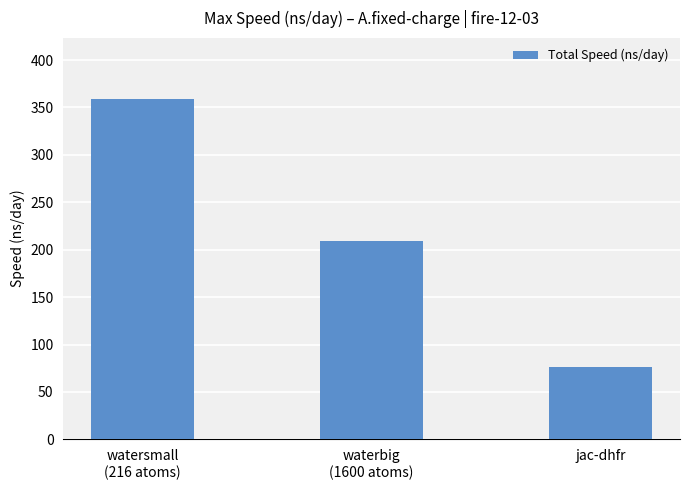

How many bars are there in total?

3